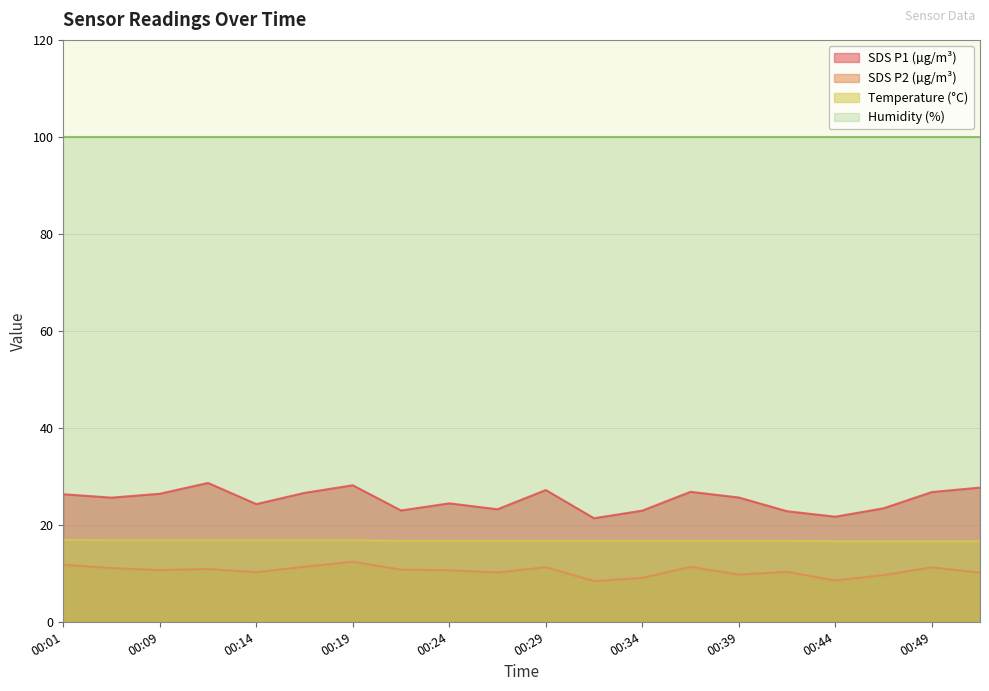

Is it true that Temperature (°C) equals 4.6 at 00:09?

False